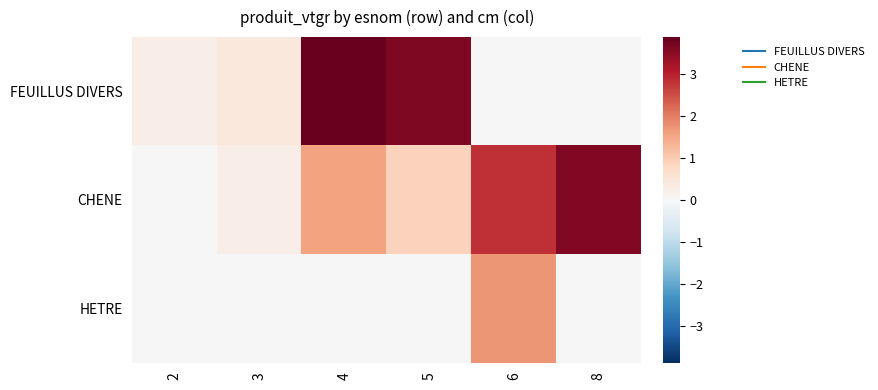

Which series has the largest total across all categories?

CHENE